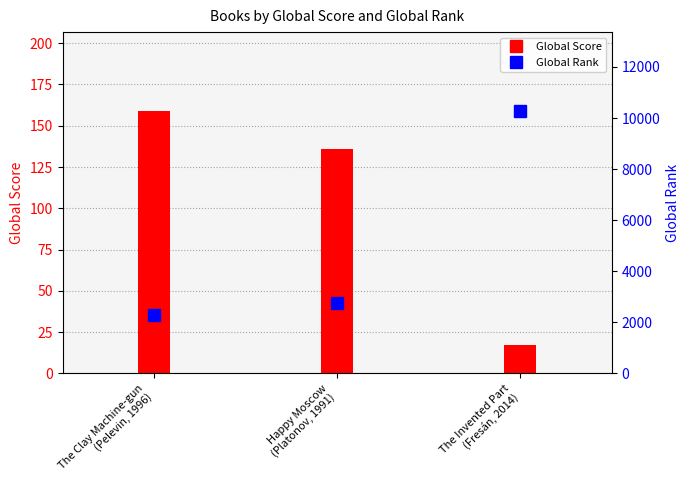

True or false: Global Score has a value of 136 at Happy Moscow
(Platonov, 1991).

True